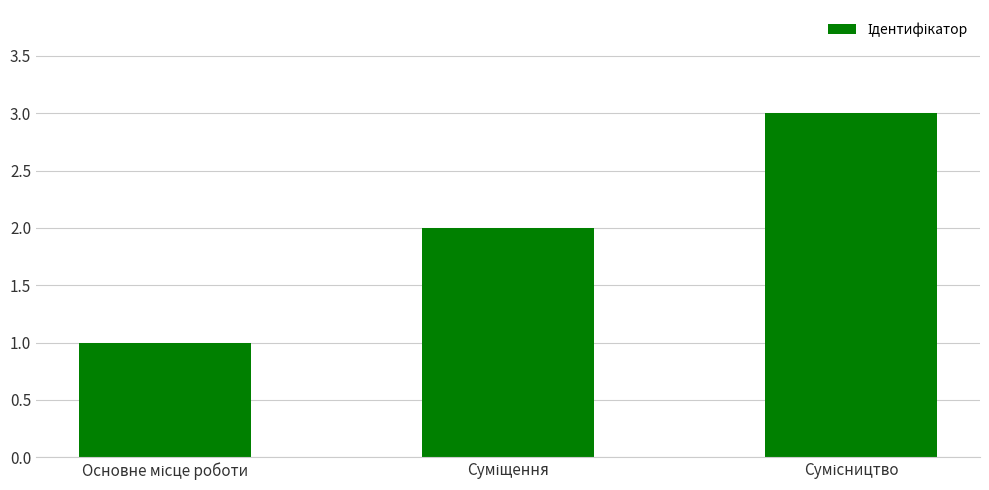

How many series are shown in this chart?

1